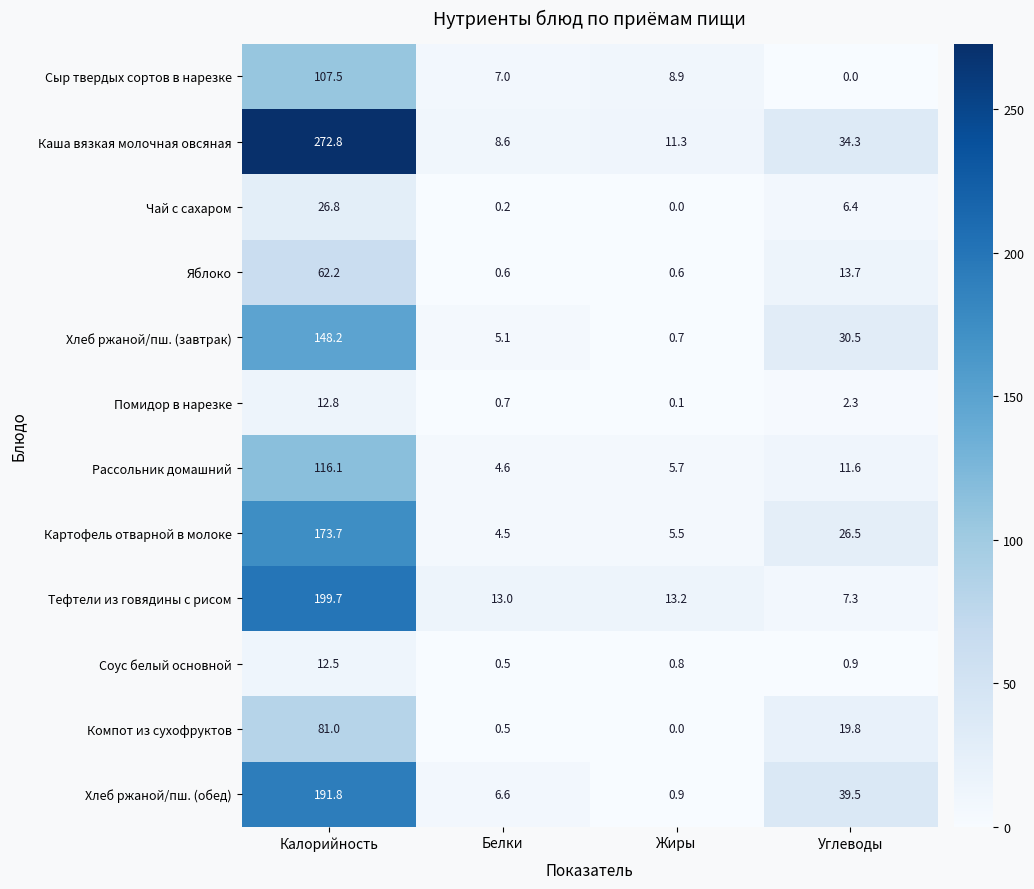

What is the sum of all Компот из сухофруктов values?

101.3